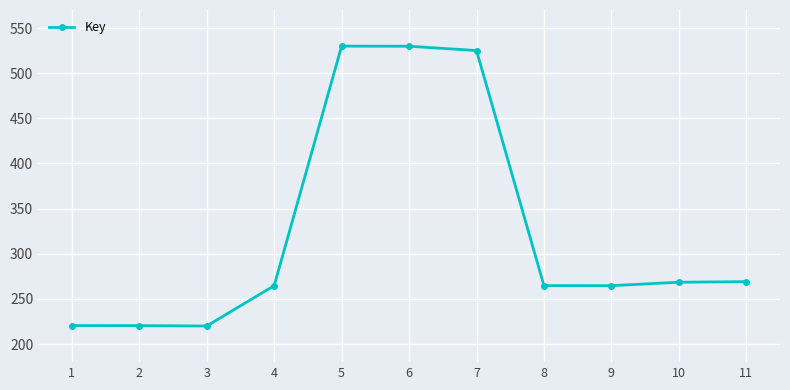

What is the difference between the second highest and second lowest values?

309.4